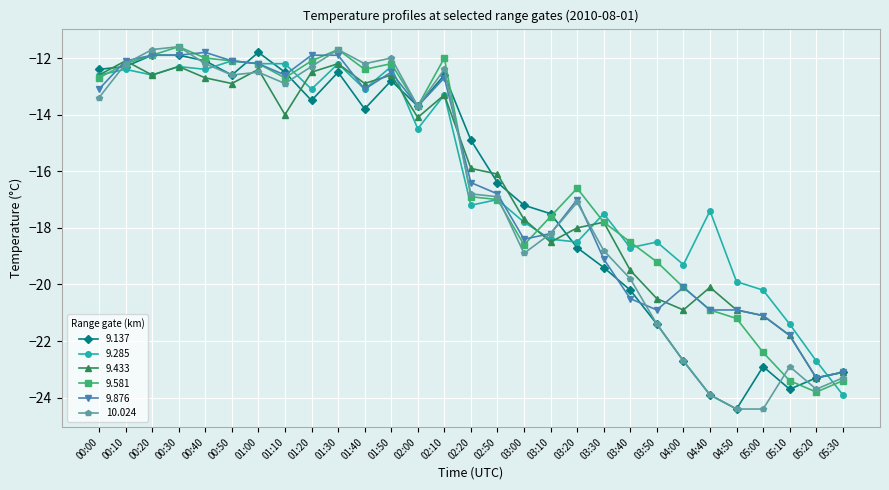

Reading left to right, what are all the values shown in this chart?

9.137: -12.4	-12.3	-11.9	-11.9	-12.1	-12.6	-11.8	-12.5	-13.5	-12.5	-13.8	-12.8	-13.7	-12.6	-14.9	-16.4	-17.2	-17.5	-18.7	-19.4	-20.2	-21.4	-22.7	-23.9	-24.4	-22.9	-23.7	-23.3	-23.1
9.285: -12.6	-12.4	-12.6	-12.3	-12.4	-12.1	-12.2	-12.2	-13.1	-12.2	-13.1	-12.3	-14.5	-13.3	-17.2	-17.0	-17.8	-18.4	-18.5	-17.5	-18.7	-18.5	-19.3	-17.4	-19.9	-20.2	-21.4	-22.7	-23.9
9.433: -12.6	-12.1	-12.6	-12.3	-12.7	-12.9	-12.4	-14.0	-12.5	-12.2	-12.9	-12.6	-14.1	-13.3	-15.9	-16.1	-17.7	-18.5	-18.0	-17.8	-19.5	-20.5	-20.9	-20.1	-20.9	-21.1	-21.8	-23.3	-23.1
9.581: -12.7	-12.2	-11.9	-11.6	-12.0	-12.1	-12.2	-12.7	-12.1	-11.7	-12.4	-12.2	-13.7	-12.0	-16.9	-17.0	-18.6	-17.6	-16.6	-17.8	-18.5	-19.2	-20.1	-20.9	-21.2	-22.4	-23.4	-23.8	-23.4
9.876: -13.1	-12.1	-11.9	-11.9	-11.8	-12.1	-12.2	-12.6	-11.9	-11.9	-13.1	-12.5	-13.7	-12.7	-16.4	-16.8	-18.4	-18.2	-17.0	-19.1	-20.5	-20.9	-20.1	-20.9	-20.9	-21.1	-21.8	-23.3	-23.1
10.024: -13.4	-12.2	-11.7	-11.6	-12.2	-12.6	-12.5	-12.9	-12.3	-11.7	-12.2	-12.0	-13.7	-12.4	-16.8	-16.9	-18.9	-18.2	-17.1	-18.8	-19.8	-21.4	-22.7	-23.9	-24.4	-24.4	-22.9	-23.7	-23.3